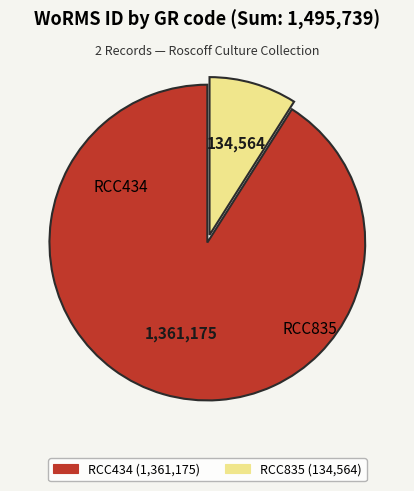

Which category has the biggest portion of the pie?

RCC434